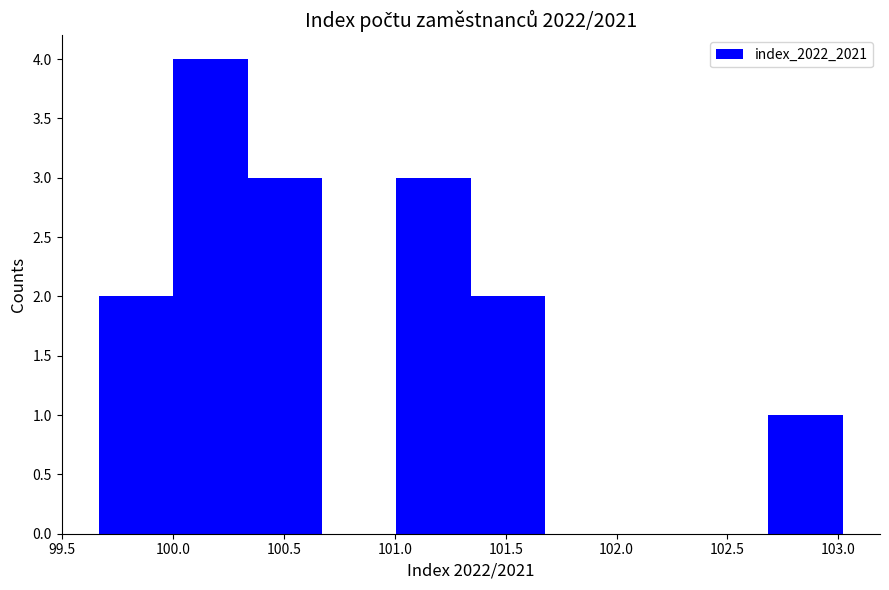

Reading left to right, transcribe this chart: for each bar, give the range it covers on the x-axis and its height. Neither the bar edges nor the heights are printed on the chart, so give them approximately, as read against the axes.

99.65 to 100.00: 2
100.00 to 100.35: 4
100.35 to 100.65: 3
100.65 to 101.00: 0
101.00 to 101.35: 3
101.35 to 101.70: 2
101.70 to 102.00: 0
102.00 to 102.35: 0
102.35 to 102.70: 0
102.70 to 103.00: 1